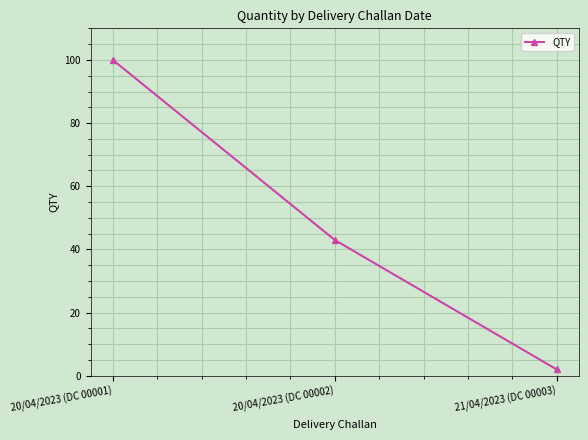

What is the change in value from 20/04/2023 (DC 00001) to 20/04/2023 (DC 00002)?

-57